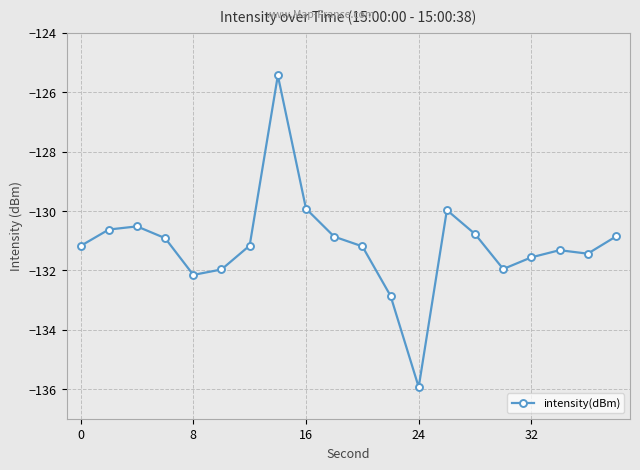

What is the difference between the second highest and minimum values?

6.0